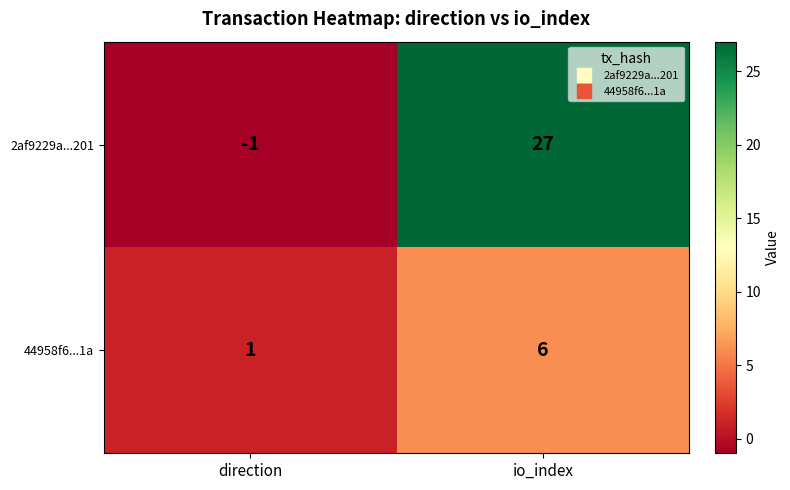

How many data points does each series have?

2